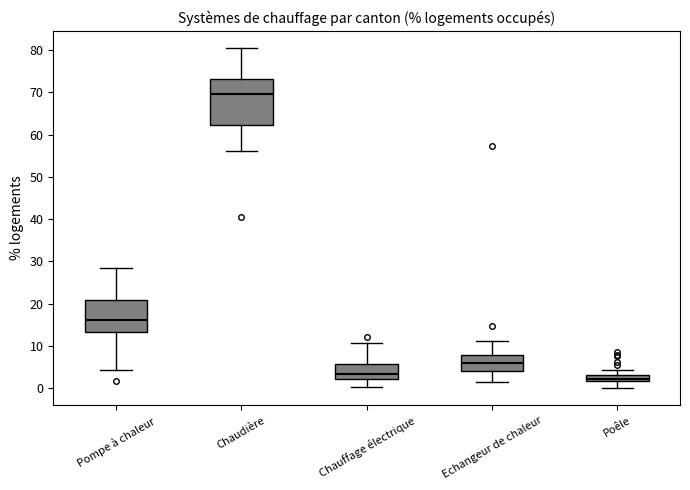

Which box is the tallest, from its lower edge to its upper edge?

Chaudière